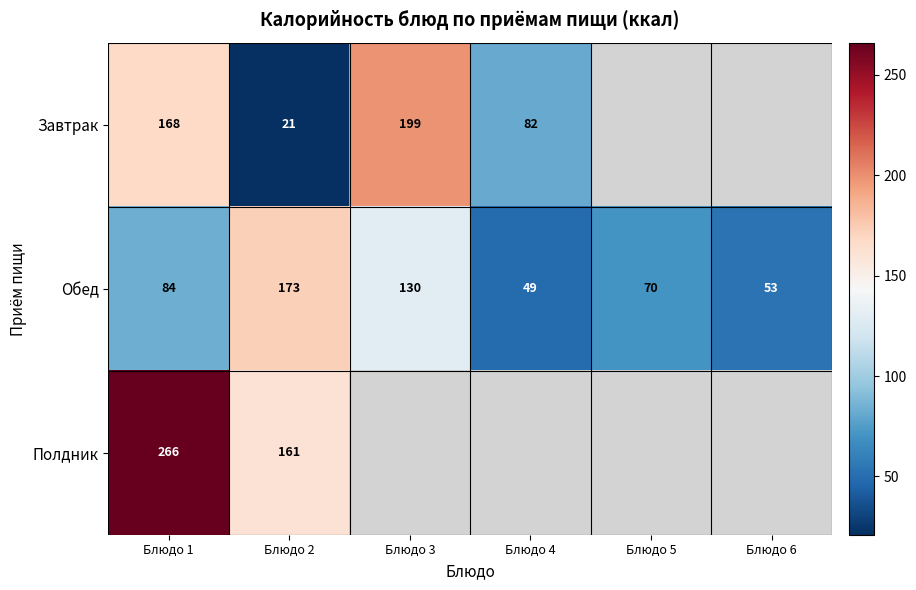

At which category is the sum across all series the highest?

Блюдо 1